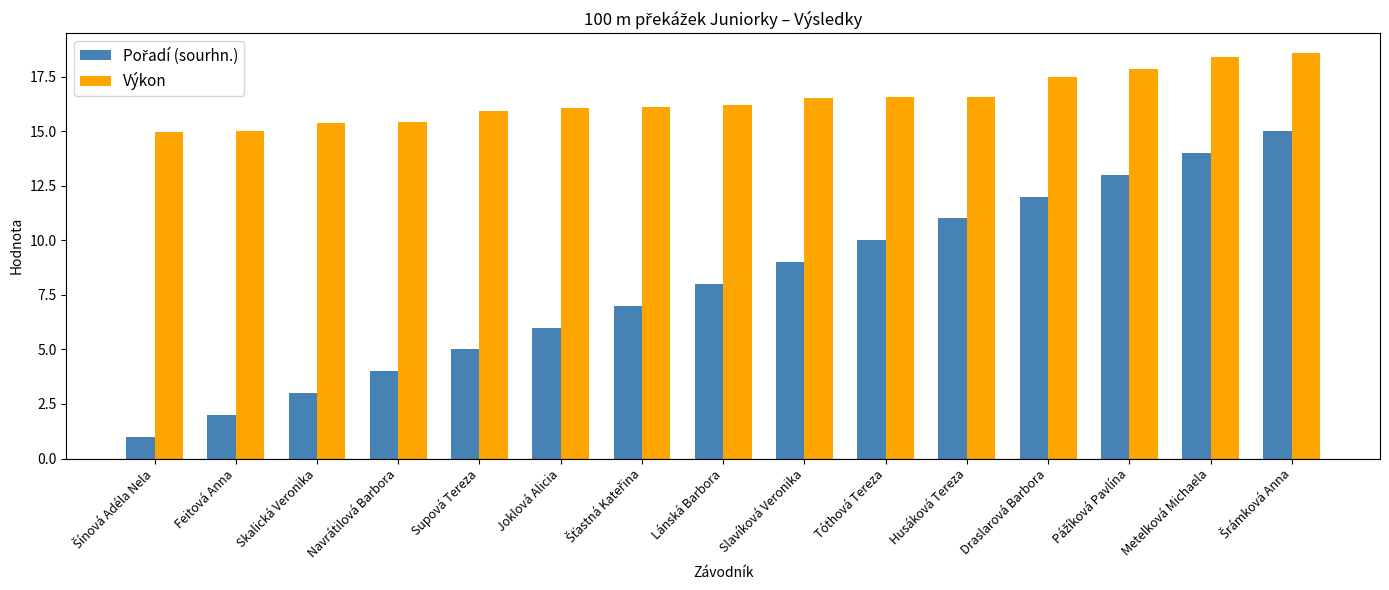

What is the difference between the Výkon values at Draslarová Barbora and Husáková Tereza?

0.9